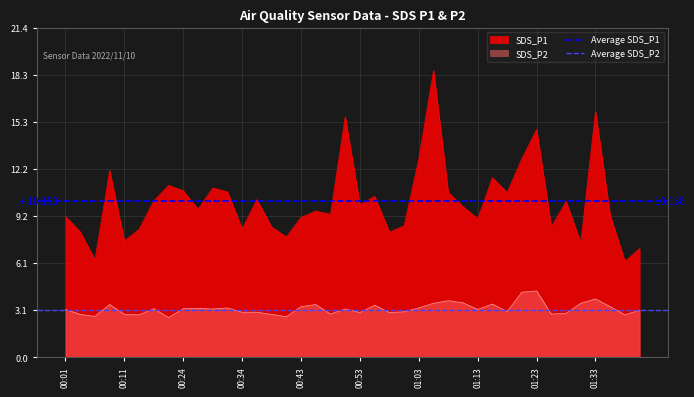

True or false: SDS_P1 and SDS_P2 intersect in this chart.

False